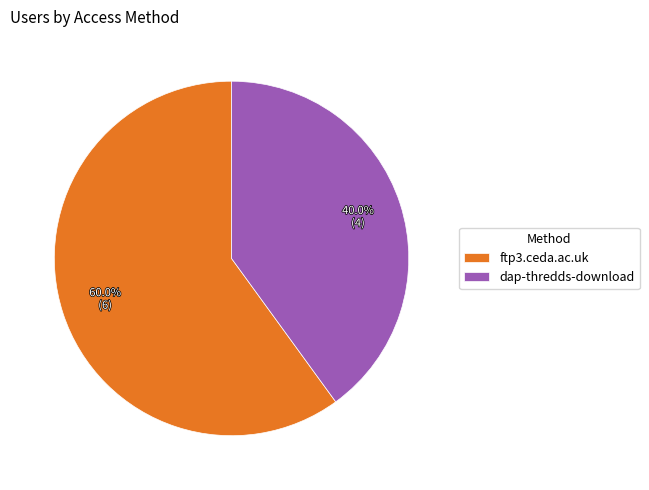

To the nearest percent, what is the average slice percentage?

50%